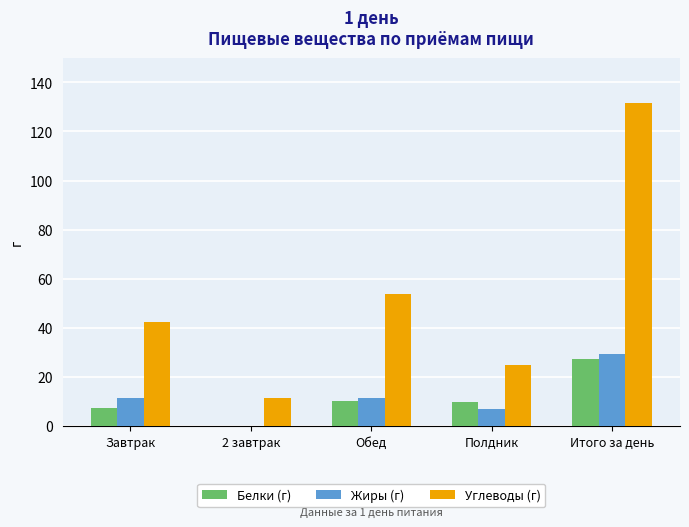

What is the sum of the Белки (г) values at Итого за день and Обед?

37.4